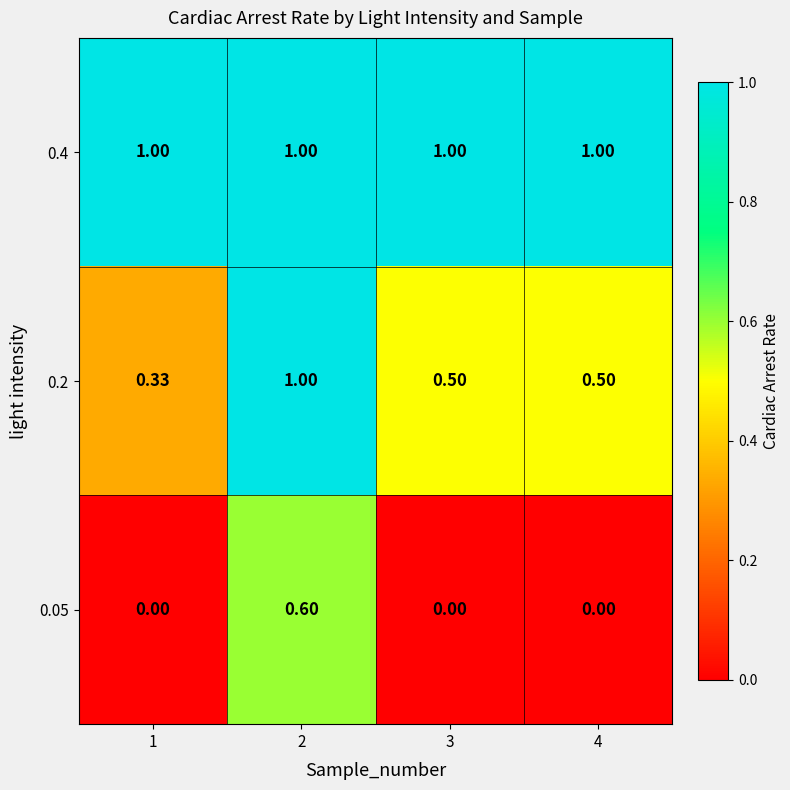

Rank the series at 2 from highest to lowest value.

0.2, 0.4, 0.05